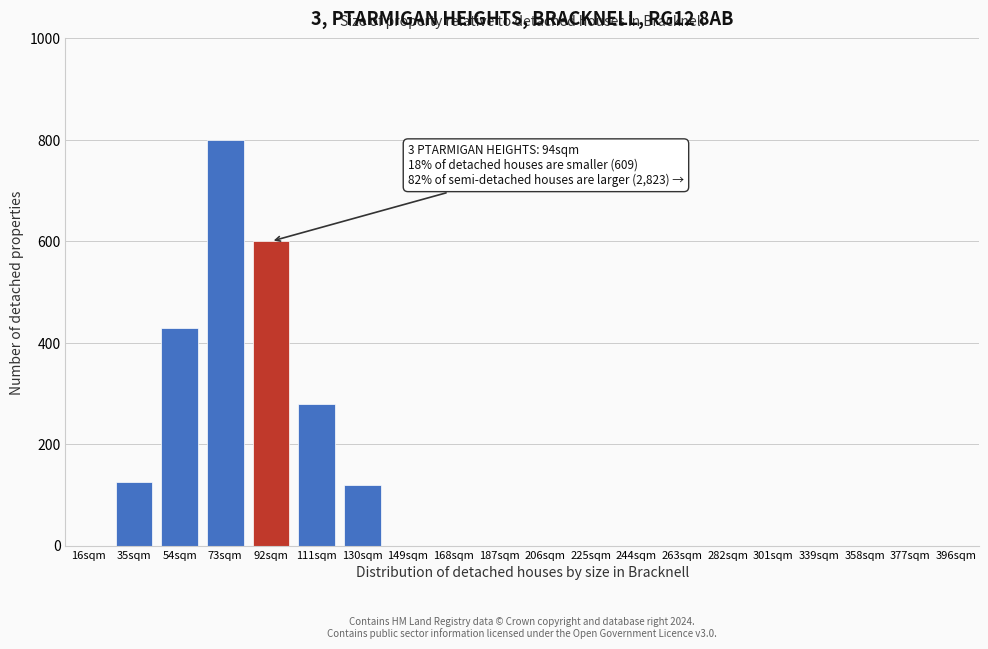

Reading left to right, extract all data points from this chart.

16sqm=0	35sqm=125	54sqm=430	73sqm=800	92sqm=600	111sqm=280	130sqm=120	149sqm=0	168sqm=0	187sqm=0	206sqm=0	225sqm=0	244sqm=0	263sqm=0	282sqm=0	301sqm=0	339sqm=0	358sqm=0	377sqm=0	396sqm=0